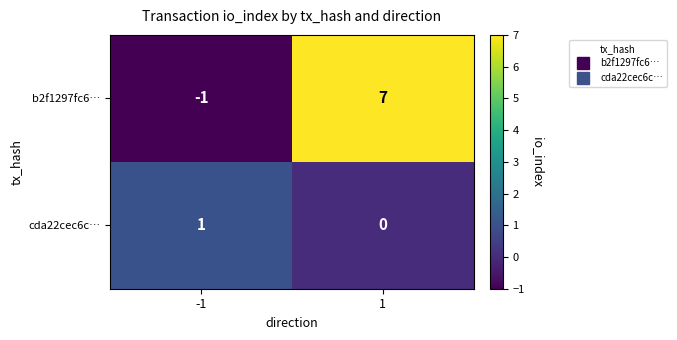

What is the difference between the b2f1297fc6… values at 1 and -1?

8